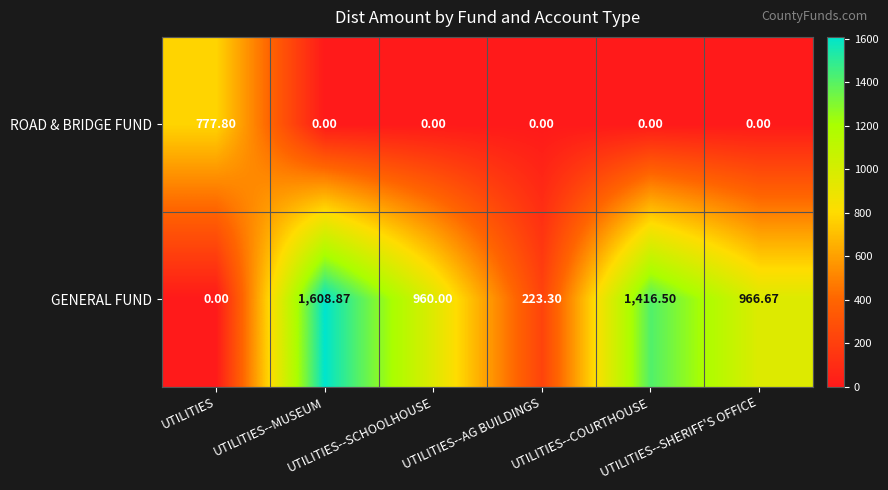

Rank the series by their average value, from highest to lowest.

GENERAL FUND, ROAD & BRIDGE FUND